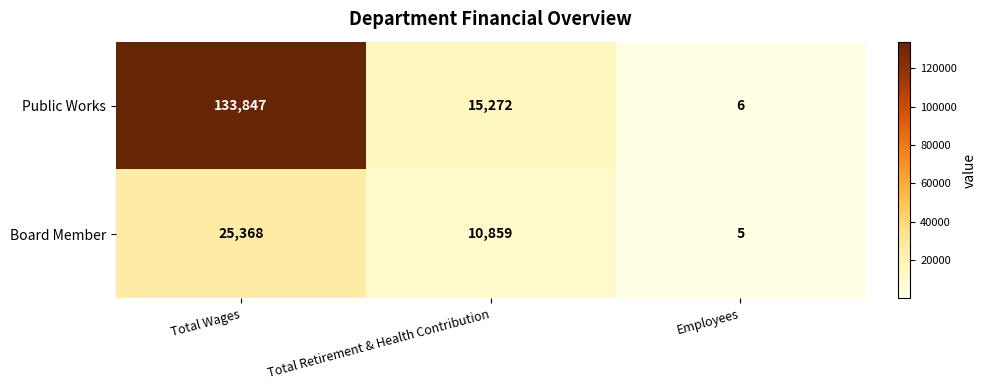

What is the approximate value of Board Member at Total Wages?

25368